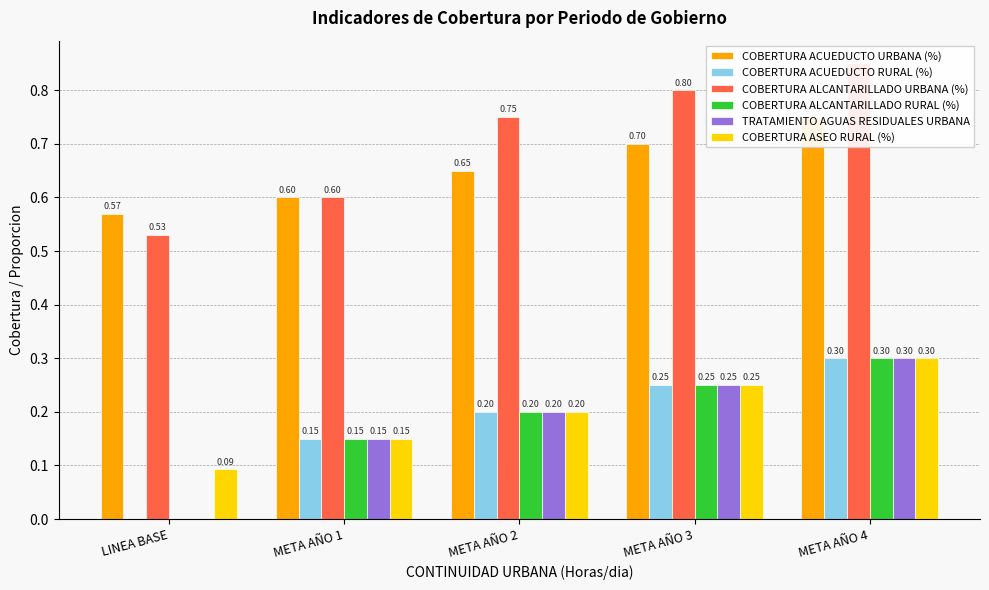

Rank the series by their maximum value, from highest to lowest.

COBERTURA ALCANTARILLADO URBANA (%), COBERTURA ACUEDUCTO URBANA (%), COBERTURA ACUEDUCTO RURAL (%), COBERTURA ALCANTARILLADO RURAL (%), TRATAMIENTO AGUAS RESIDUALES URBANA, COBERTURA ASEO RURAL (%)